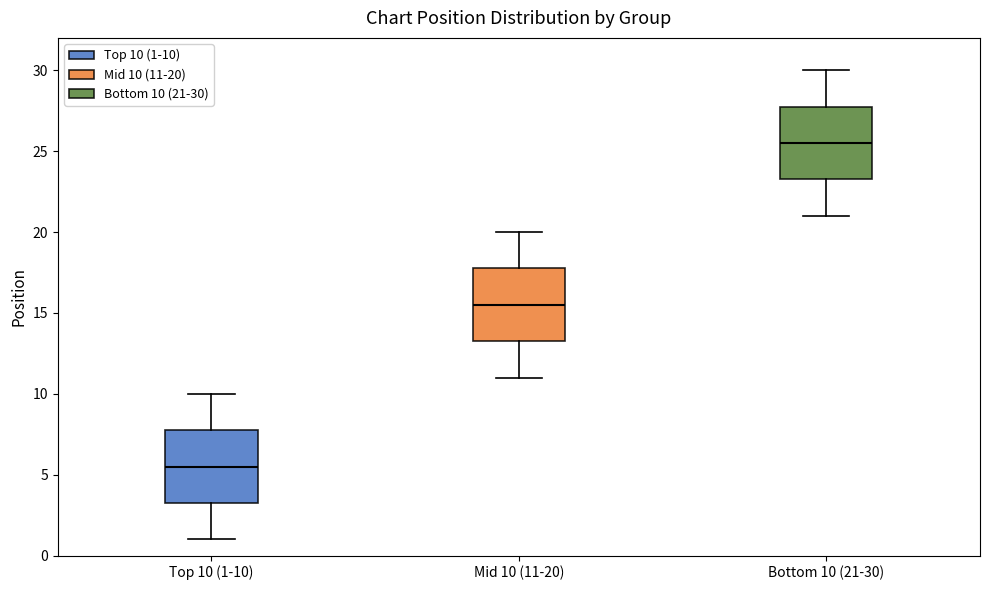

Reading left to right, read every box against the y-axis: the position of its median line, the range the box covers, and the ends of its whiskers. The values are not printed on the chart, so give them approximately, as read against the axis.

Top 10 (1-10): median 5.5, box 3.5 to 8.0, whiskers 1.0 to 10.0
Mid 10 (11-20): median 15.5, box 13.5 to 18.0, whiskers 11.0 to 20.0
Bottom 10 (21-30): median 25.5, box 23.5 to 28.0, whiskers 21.0 to 30.0